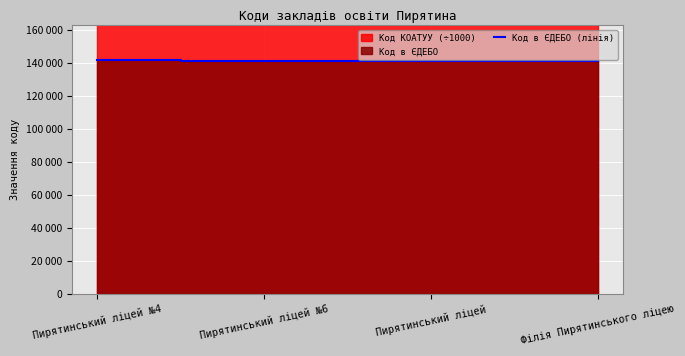

Is it true that the value at Філія Пирятинського ліцею is 205770?

False